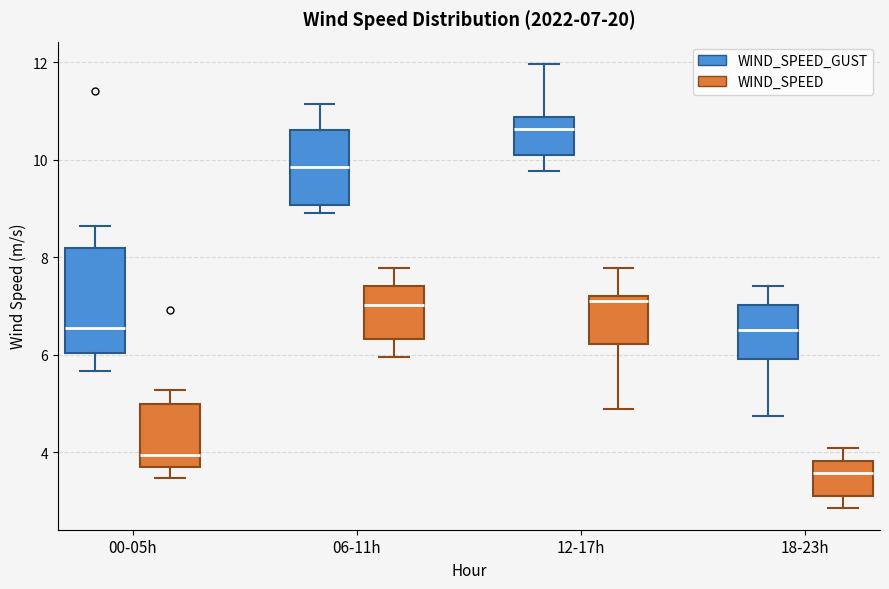

Which box's median line is the lowest?

18-23h (WIND_SPEED)